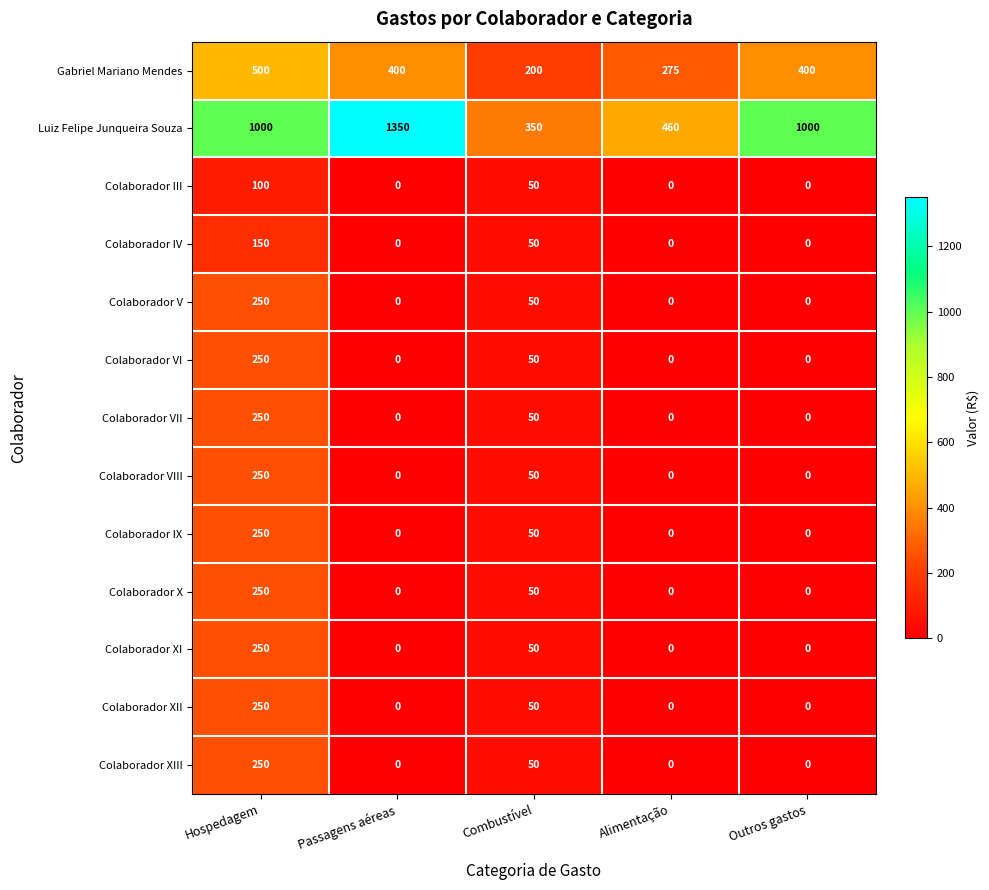

Is it true that Colaborador XI equals 69 at Combustível?

False